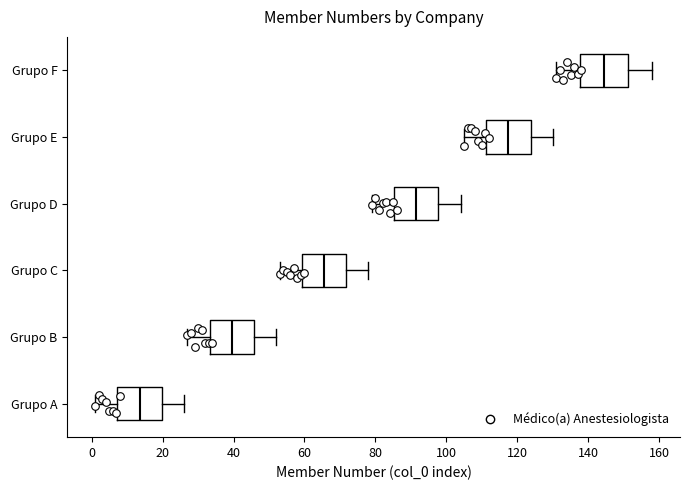

Which box's median line is the furthest to the right?

Grupo F